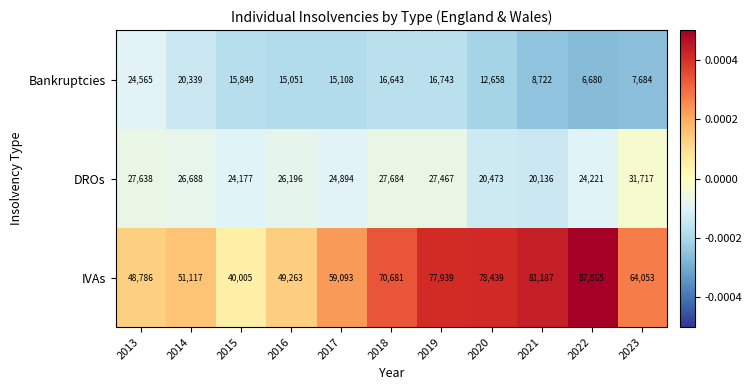

Where is Bankruptcies nearest to the value 15622?

2015